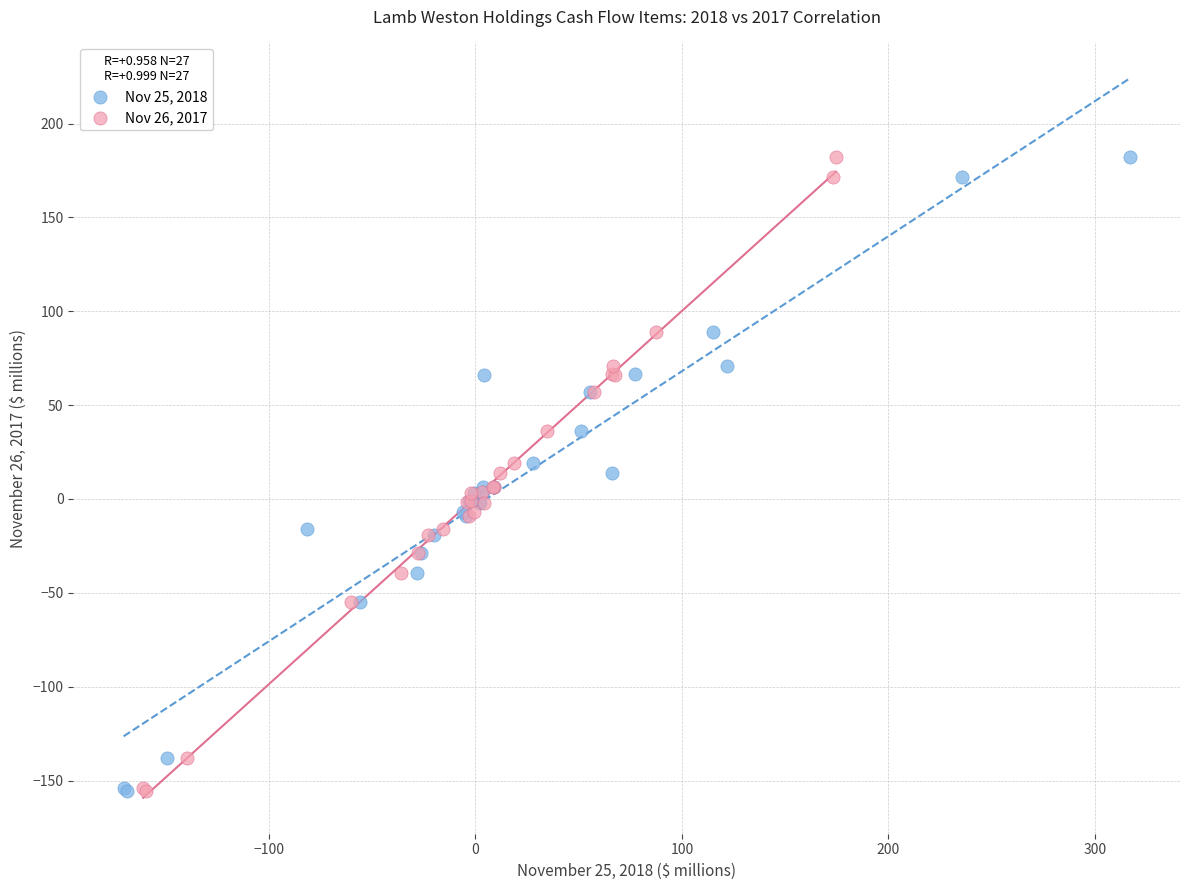

What are all the series names shown in the legend?

Nov 25, 2018, Nov 26, 2017